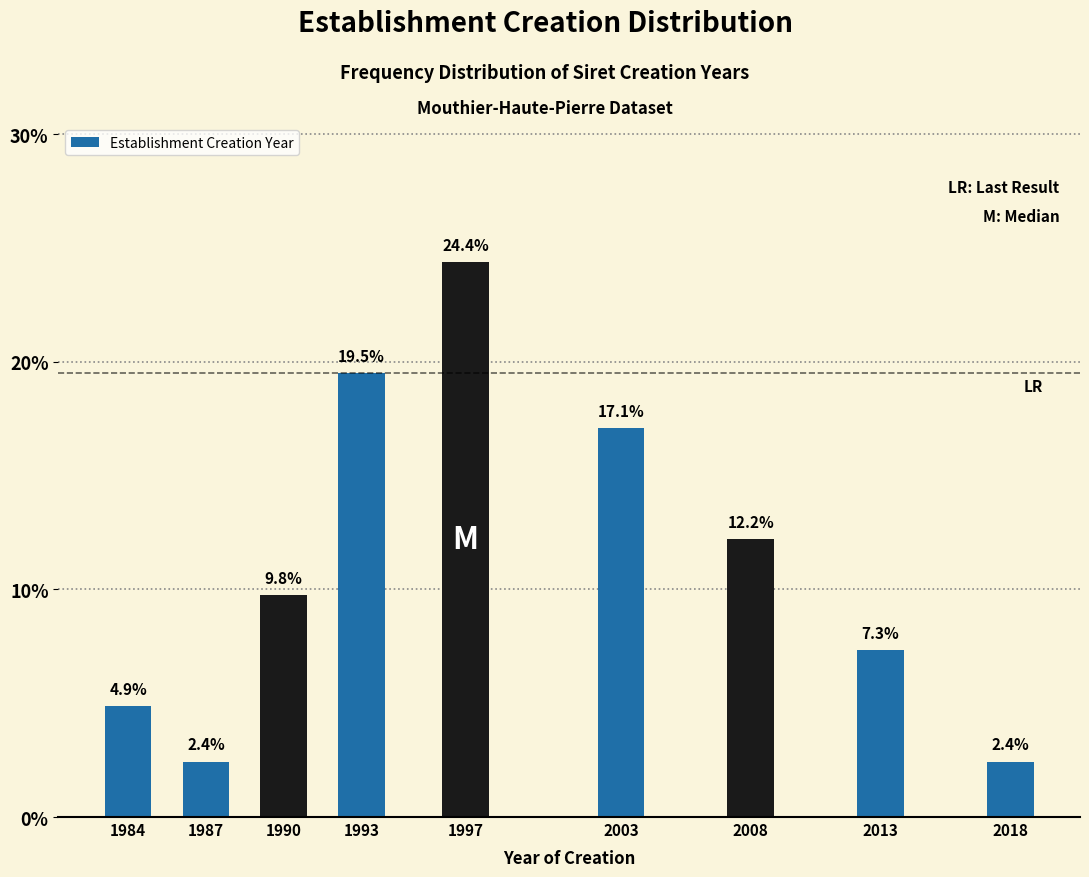

Reading left to right, list all the values displayed in this chart.

4.9	2.4	9.8	19.5	24.4	17.1	12.2	7.3	2.4